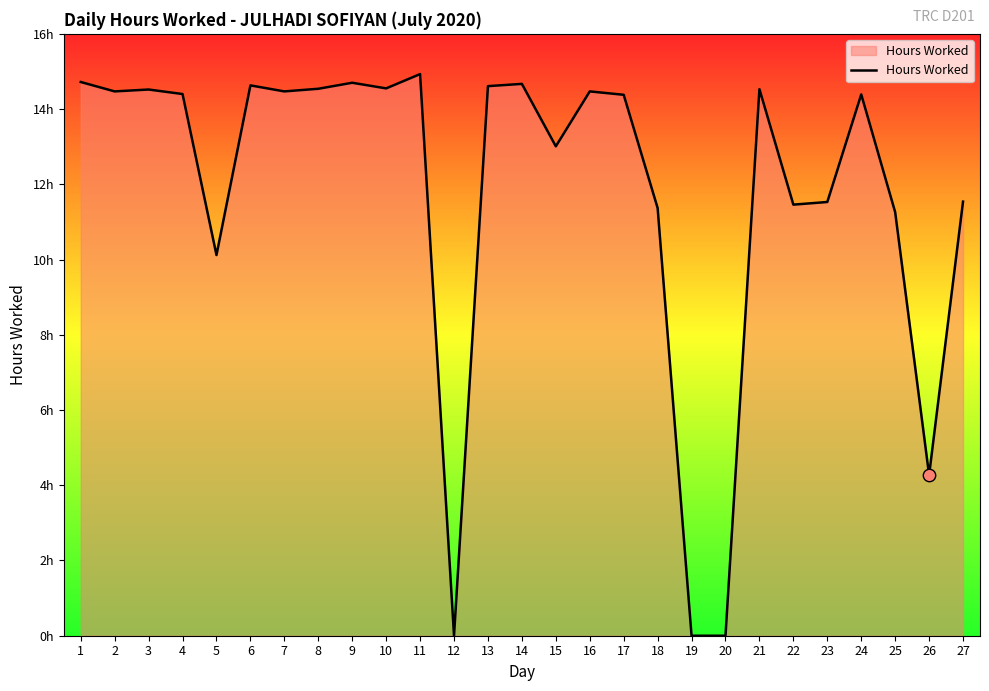

Approximately how many times larger is the value at 21 compared to 7?

1.0